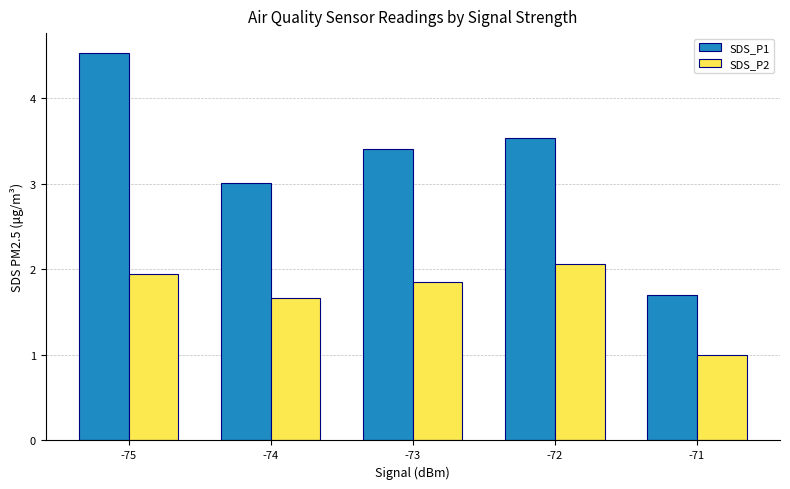

What is the average value of the SDS_P1 series?

3.2